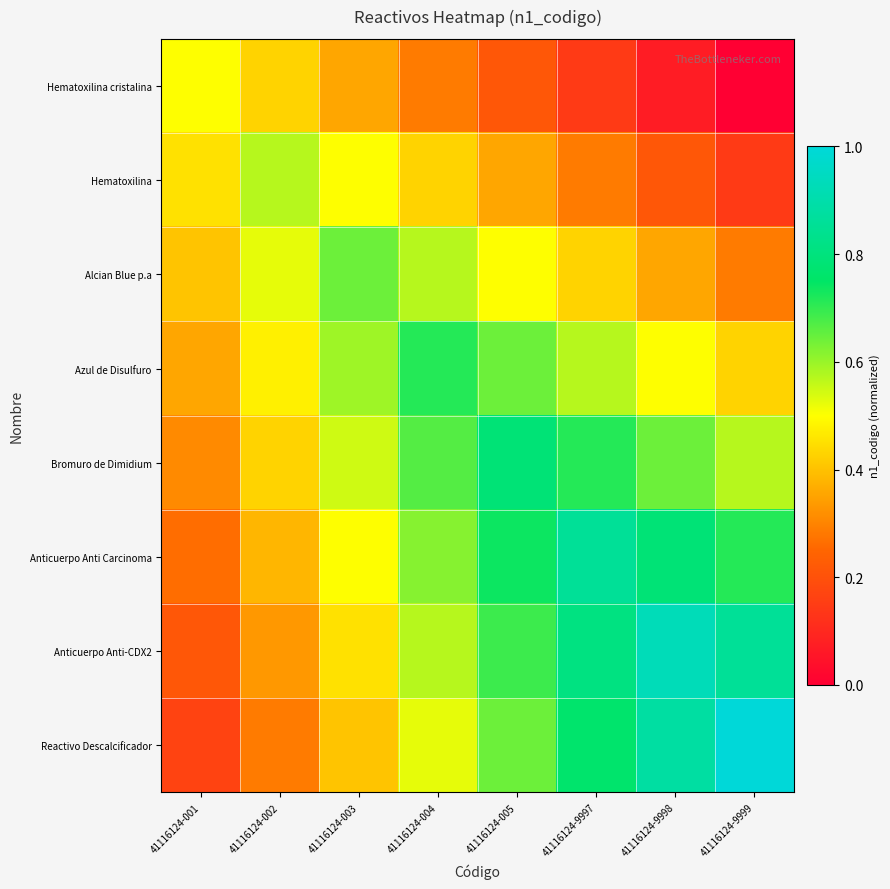

How many series are shown in this chart?

8